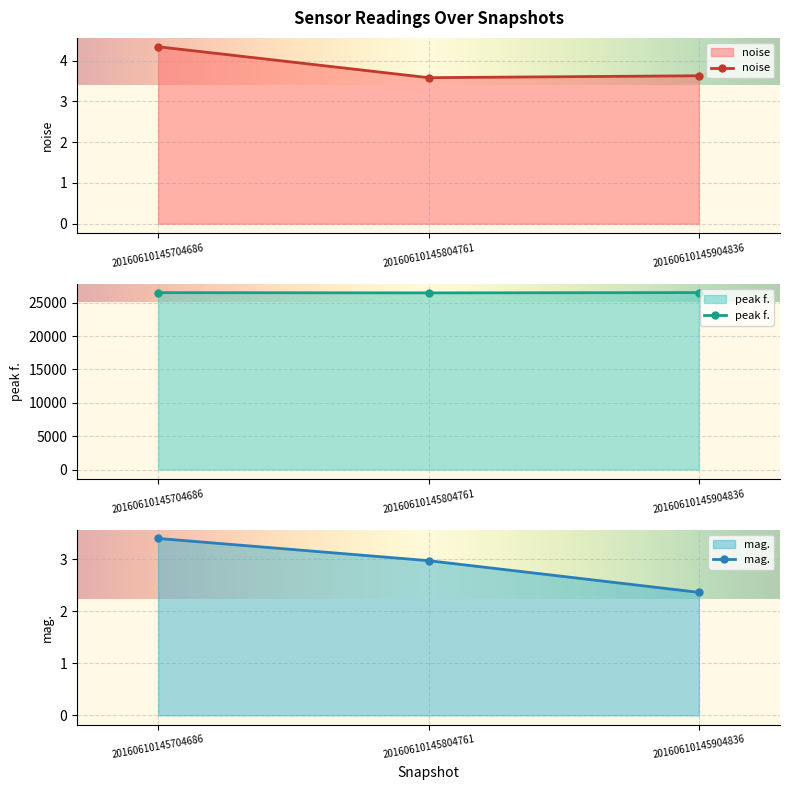

Reading right to left, what are all the values shown in this chart?

noise: 20160610145904836=3.6	20160610145804761=3.6	20160610145704686=4.3
peak f.: 20160610145904836=26523.9	20160610145804761=26480.0	20160610145704686=26516.6
mag.: 20160610145904836=2.4	20160610145804761=3.0	20160610145704686=3.4